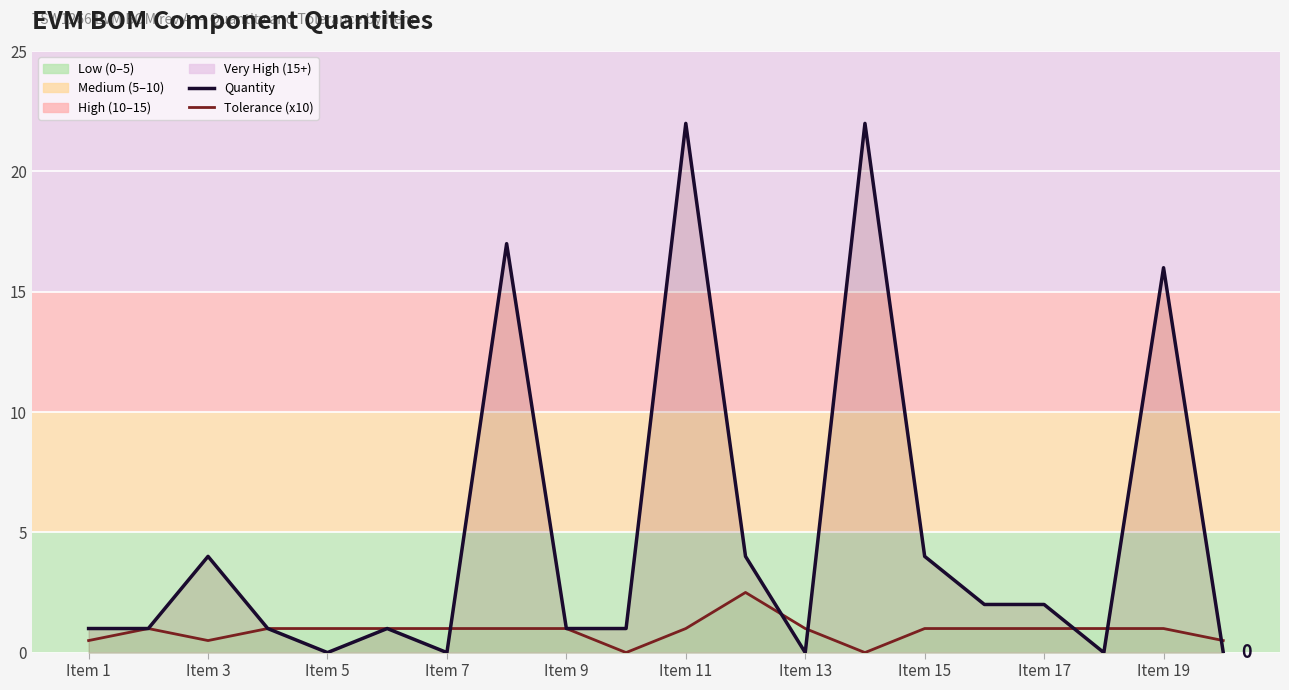

True or false: Tolerance (x10) has more than 2 points higher than both neighbors.

False